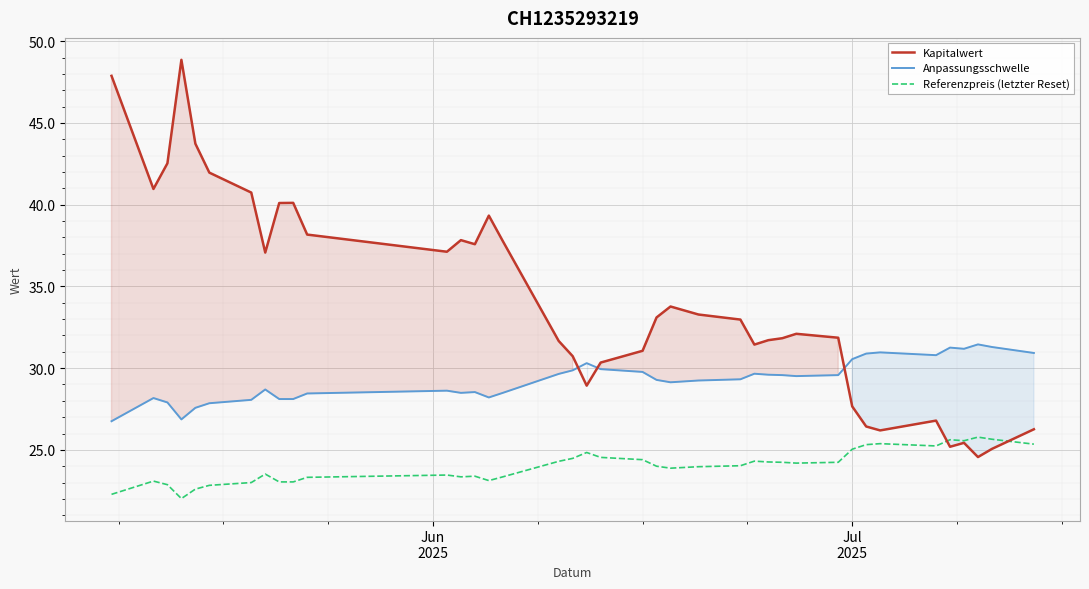

How many times do Anpassungsschwelle and Kapitalwert cross each other?

3